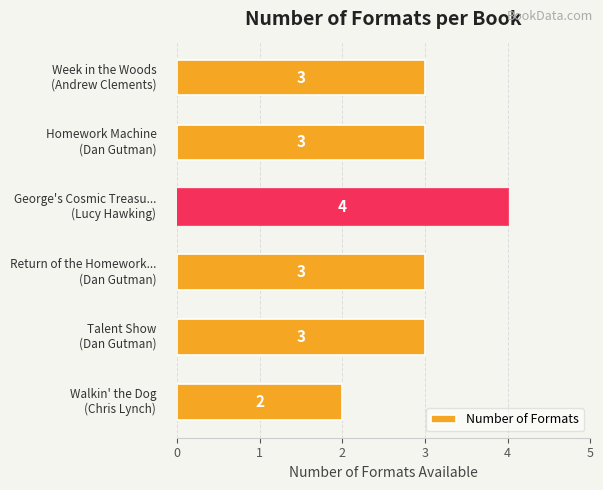

What is the average value?

3